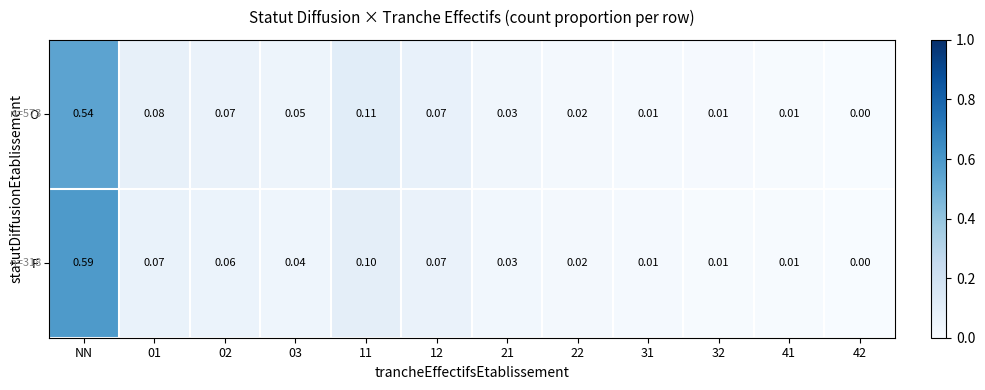

Which category has the highest value in the O series?

NN